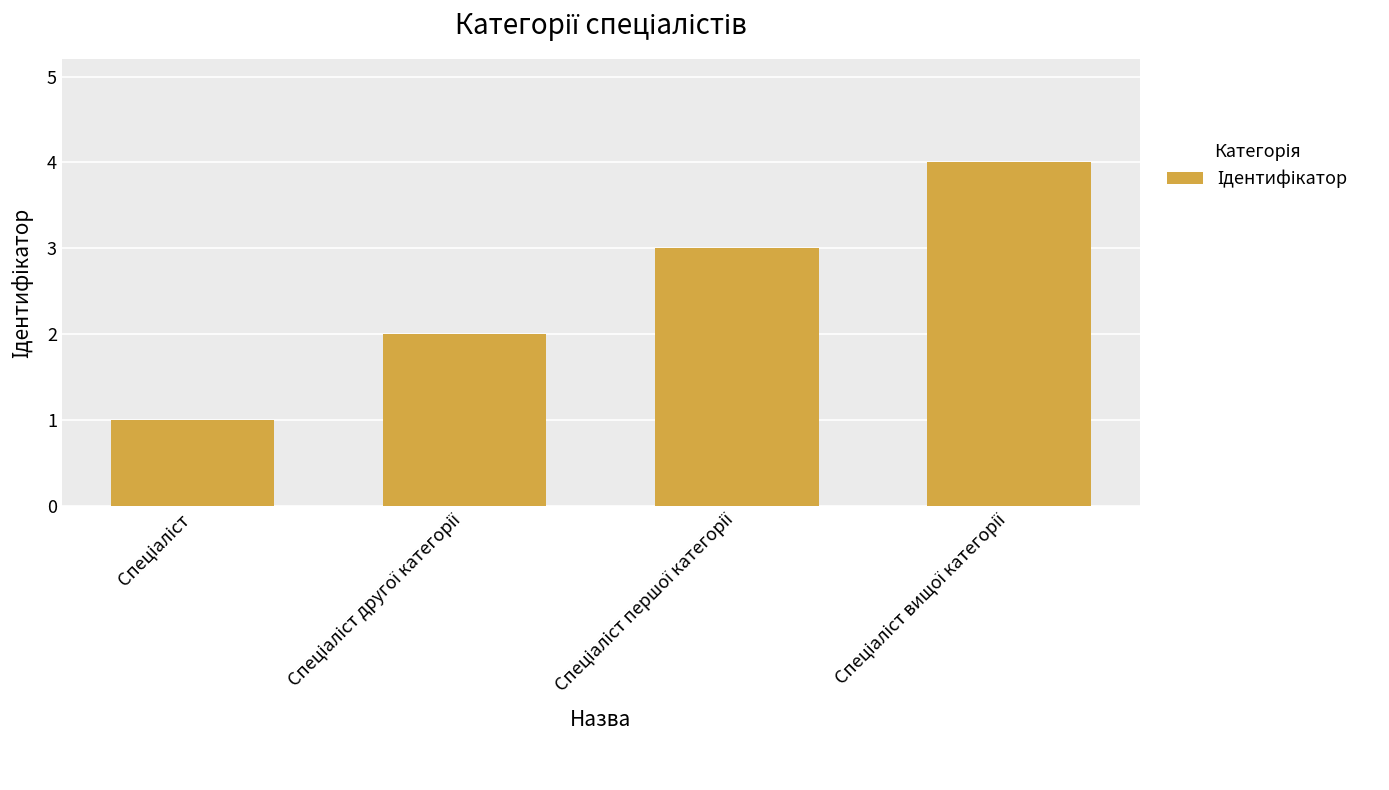

What is the difference between the maximum and minimum values?

3